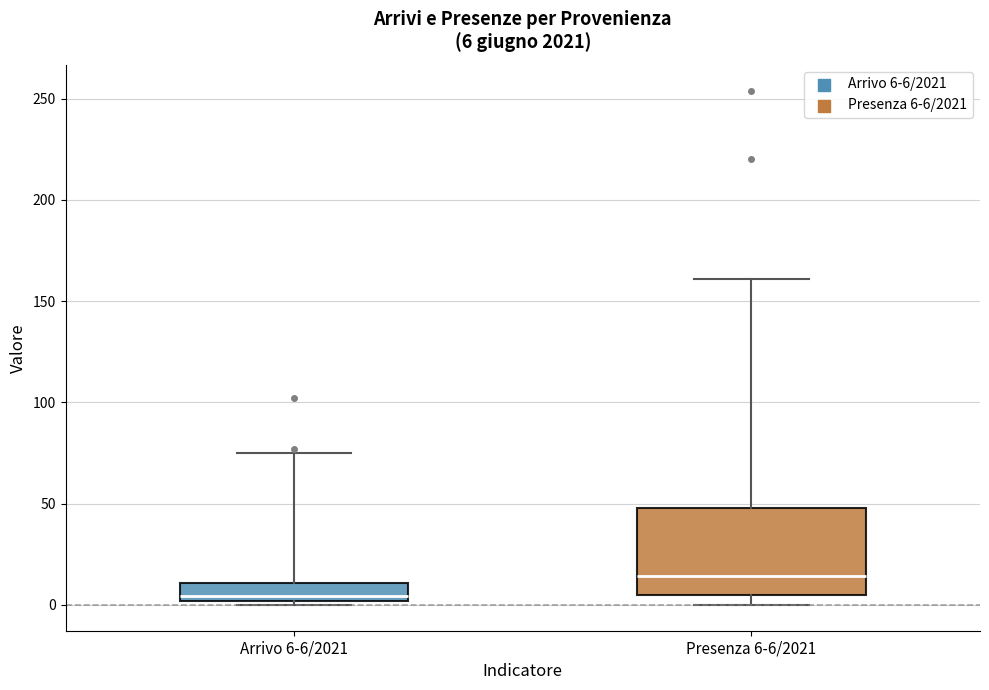

Comparing the boxes themselves (not the whiskers), which one is the tallest?

Presenza 6-6/2021